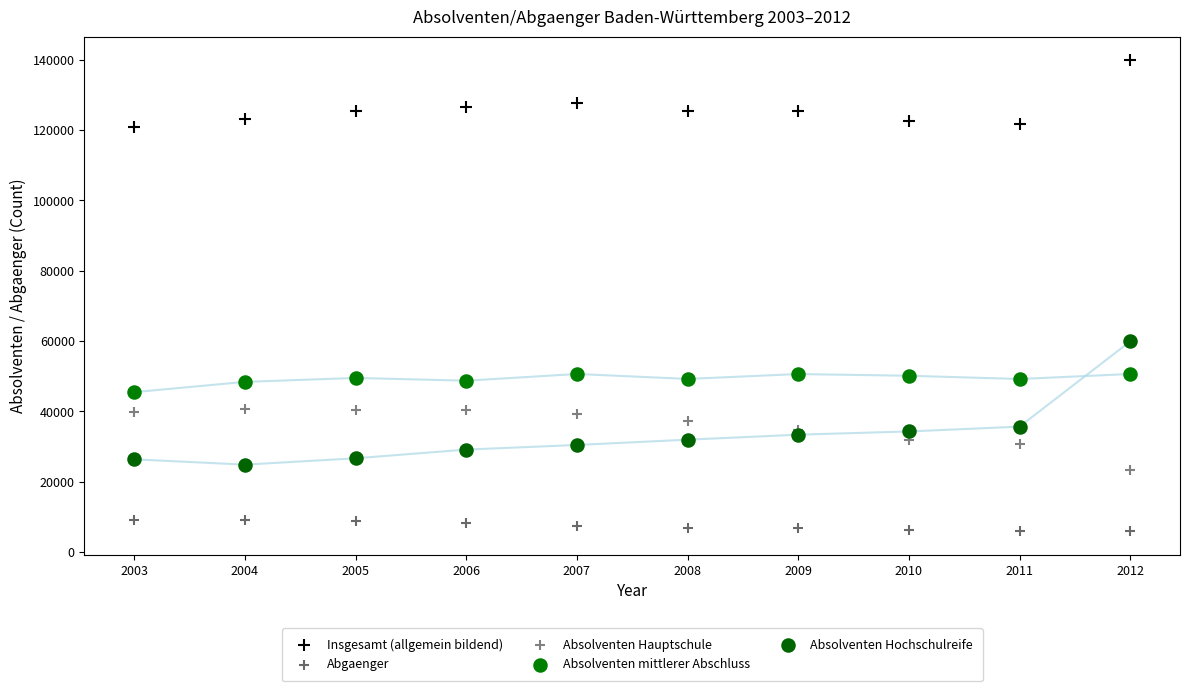

What are all the series names shown in the legend?

Insgesamt (allgemein bildend), Abgaenger, Absolventen Hauptschule, Absolventen mittlerer Abschluss, Absolventen Hochschulreife